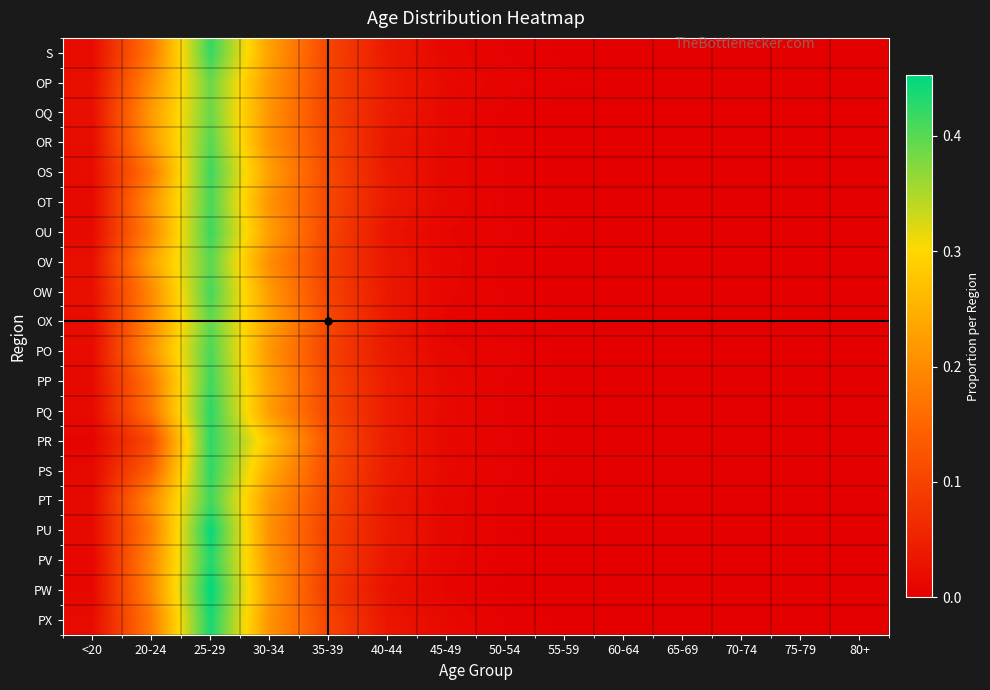

How many series are shown in this chart?

20